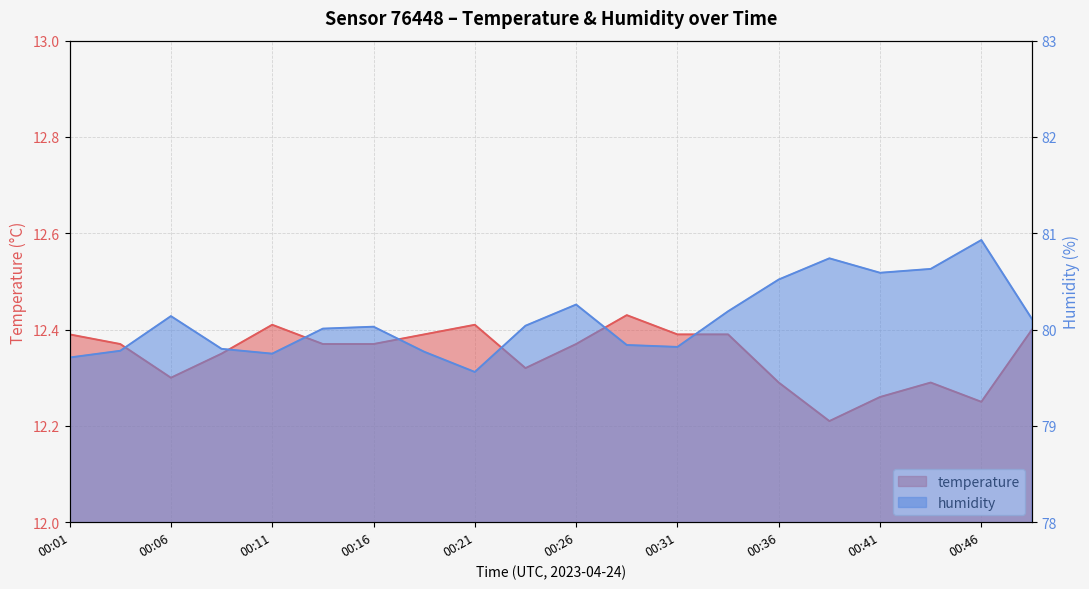

What is the minimum value for humidity?

79.6